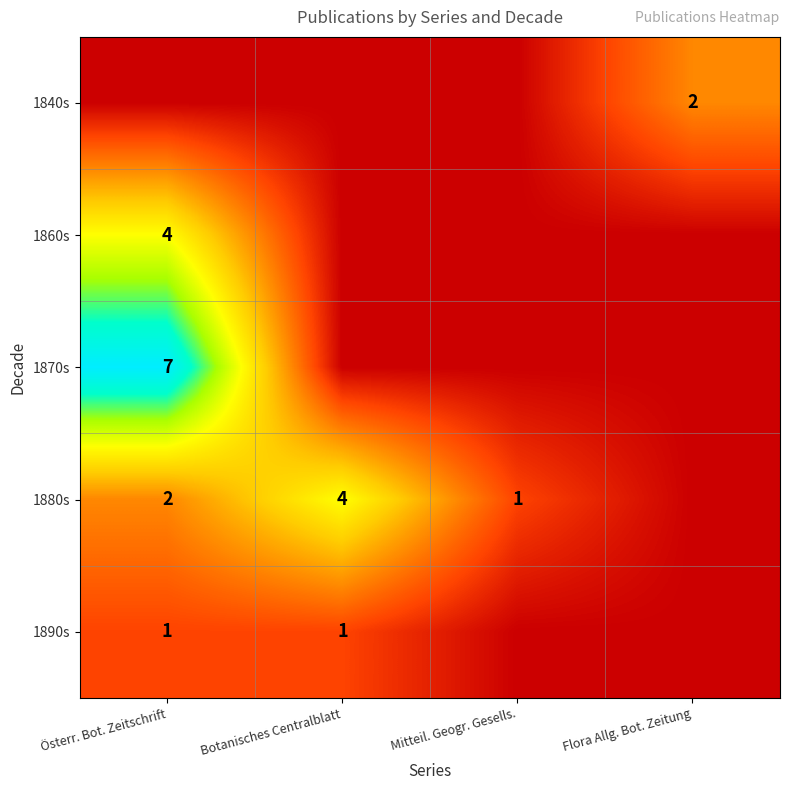

The 1890s series shows 1 at Botanisches Centralblatt. True or false?

True